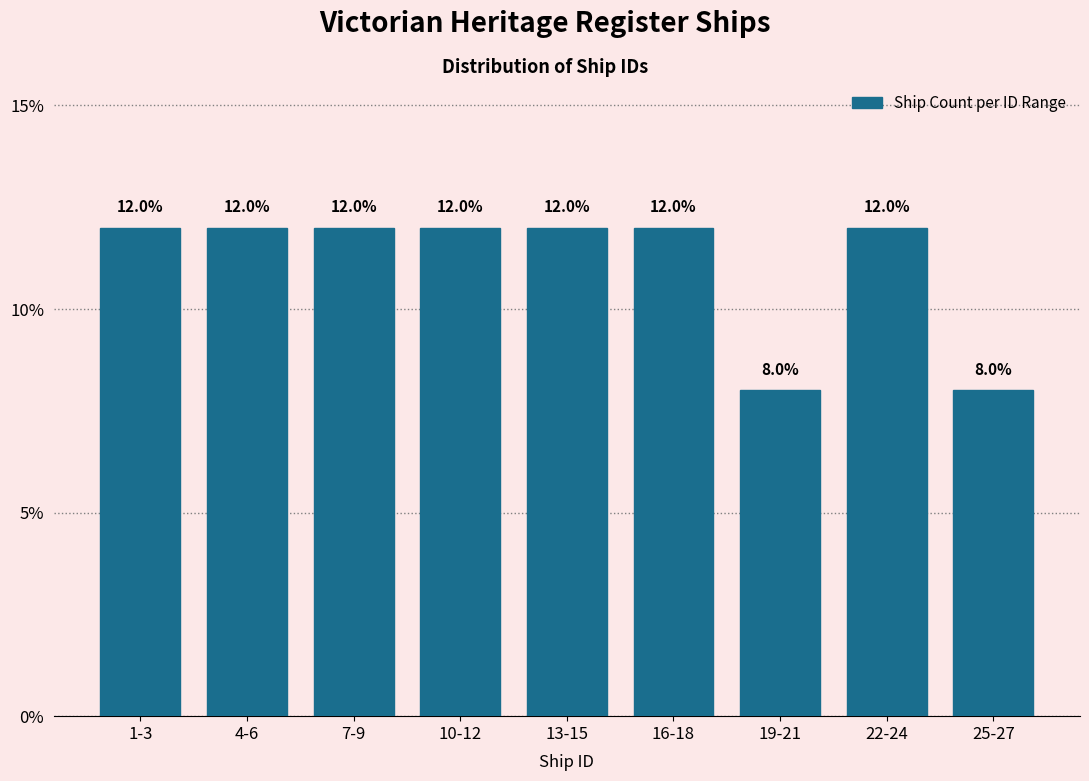

Reading right to left, transcribe all the data shown in this chart.

8	12	8	12	12	12	12	12	12